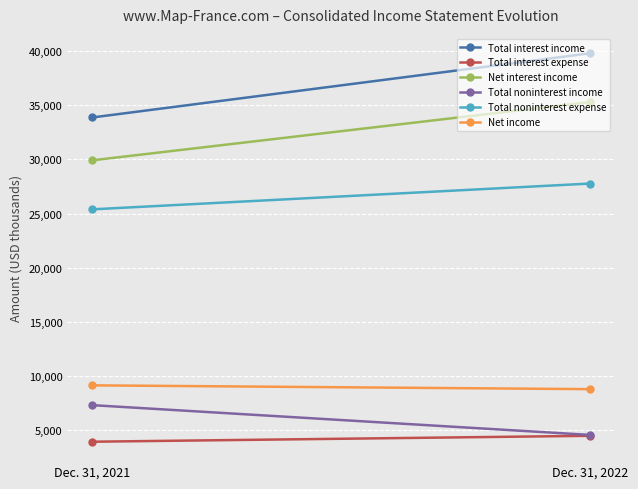

How many data points in Total noninterest expense are less than 27776?

1